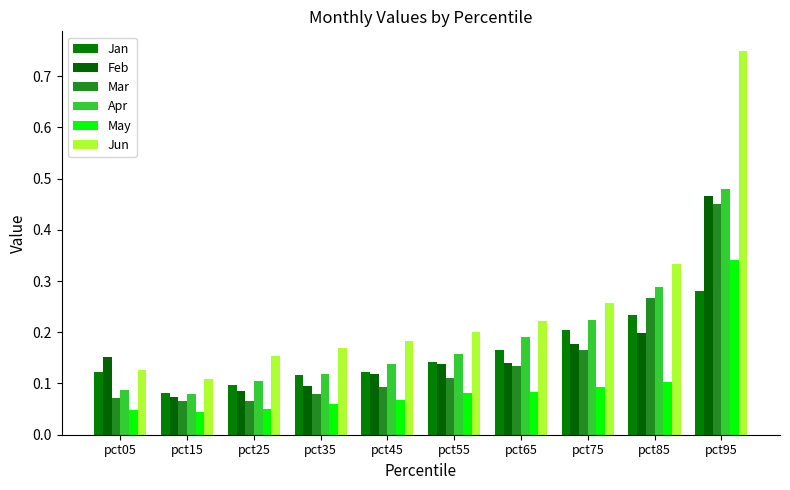

What is the spread (max minus min) of values at pct65?

0.1